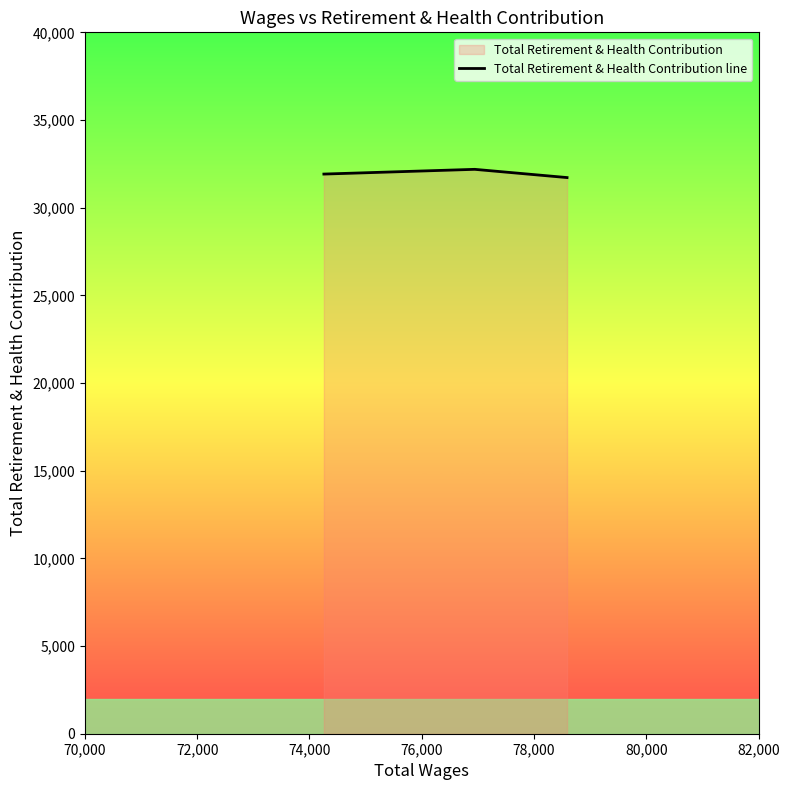

What is the greatest value displayed?

32187